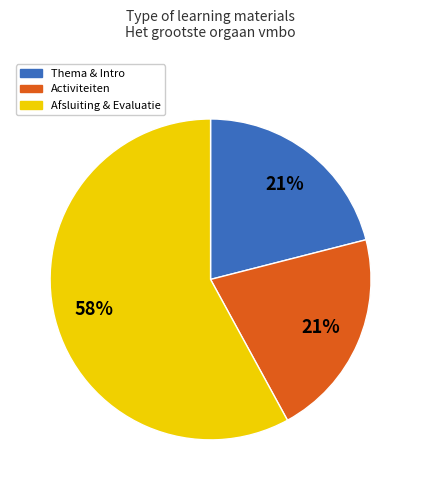

To the nearest percent, what is the difference between the largest and smallest slice percentages?

37%